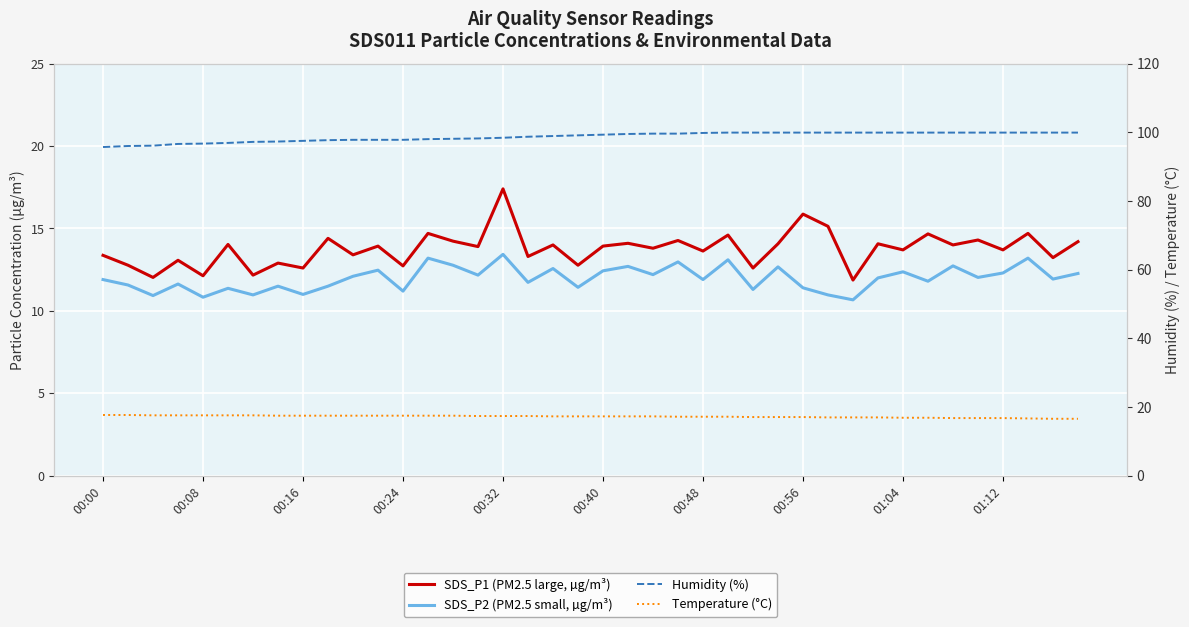

What is the spread (max minus min) of values at 19?

87.7